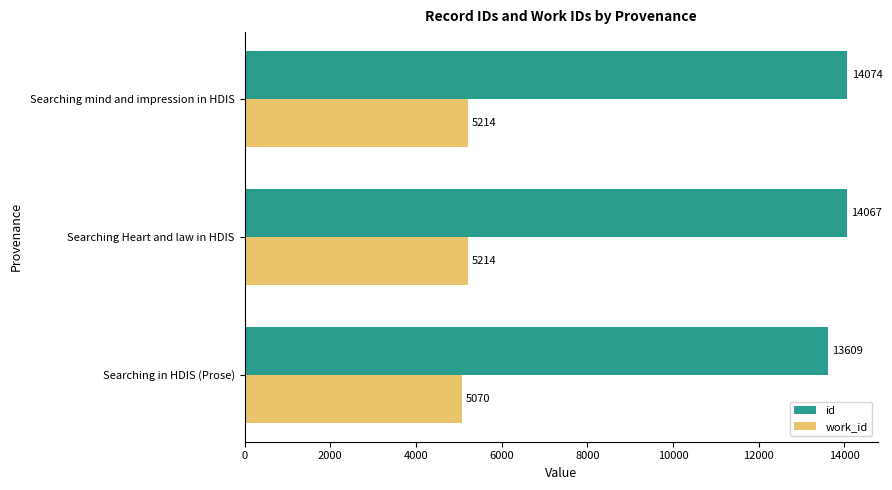

Where is work_id nearest to the value 5142?

Searching in HDIS (Prose)